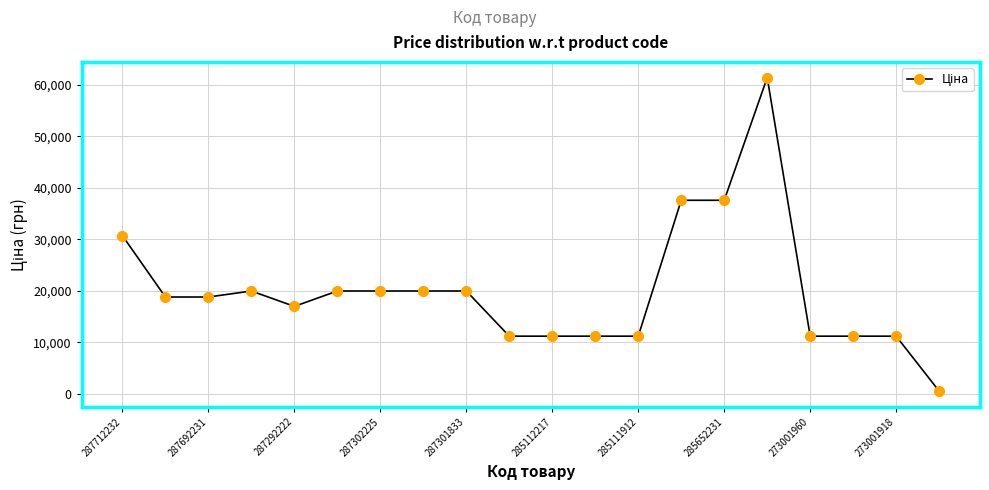

How many lines are shown in the chart?

1